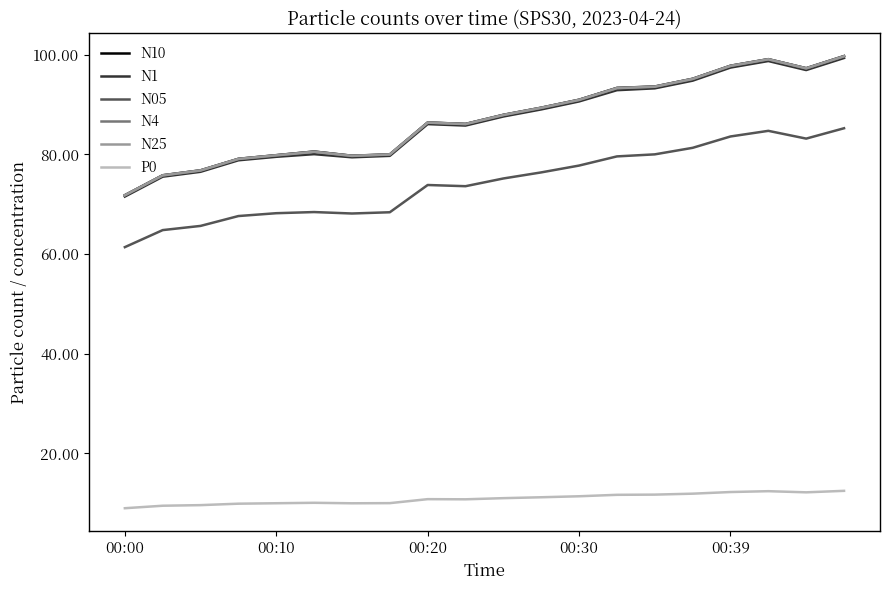

True or false: P0 and N25 cross at least once.

False